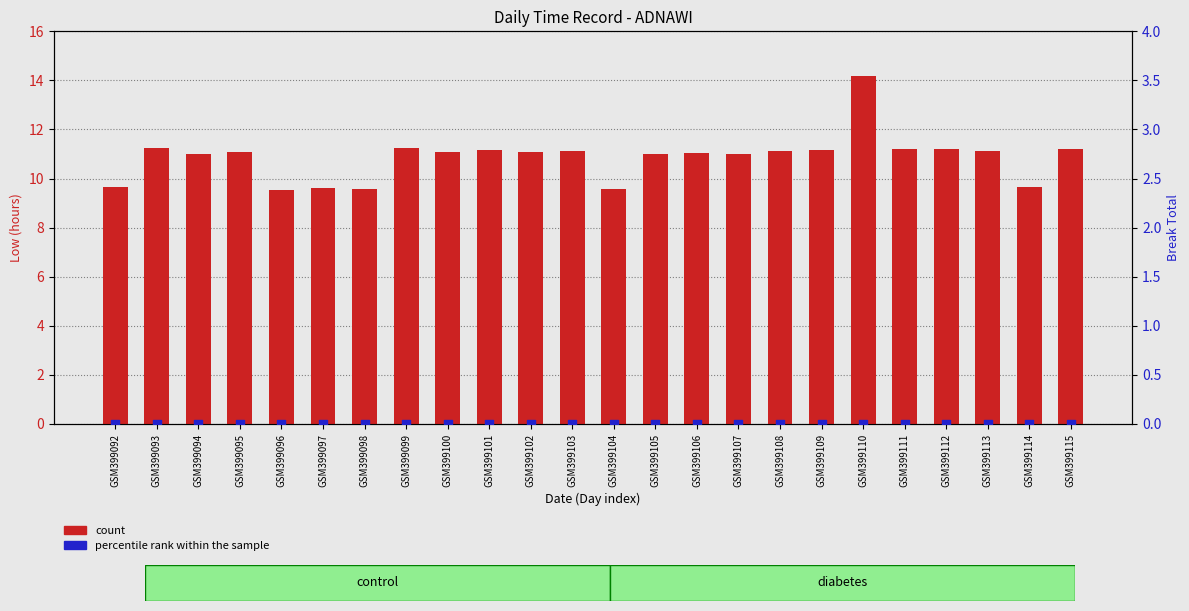

At how many categories does at least one series exceed 12?

1